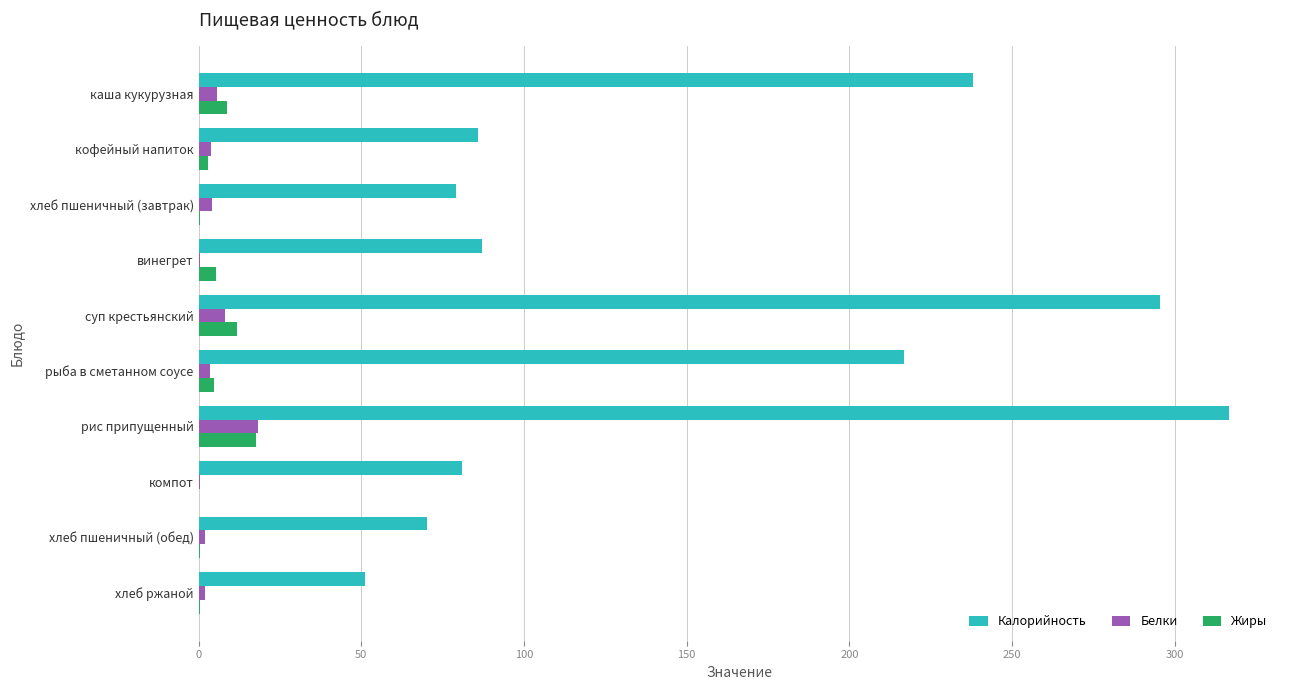

Which series has the largest total across all categories?

Калорийность